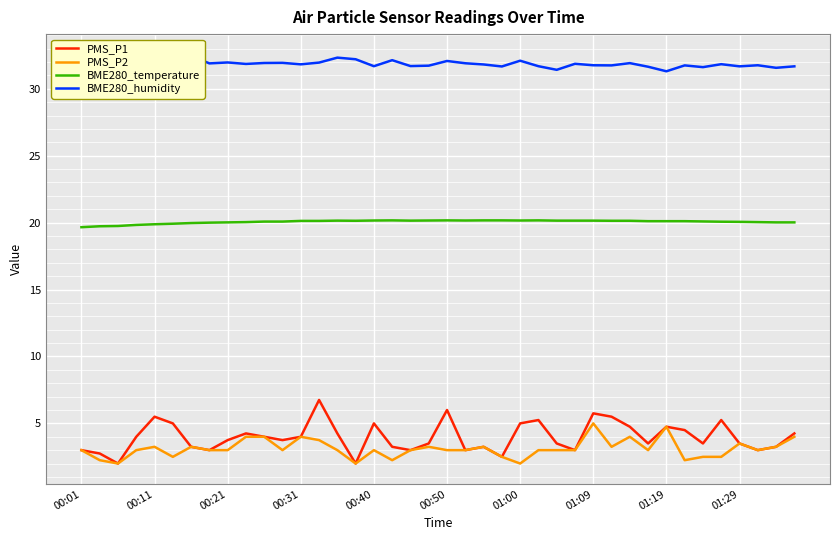

The value of BME280_temperature at 00:21 is 10.1. True or false?

False